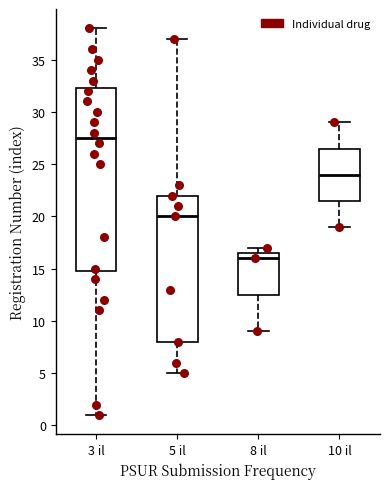

Where is the lower edge of the box for 3 il on the y-axis? The values are not printed on the chart, so give them approximately, as read against the axis.

15.0